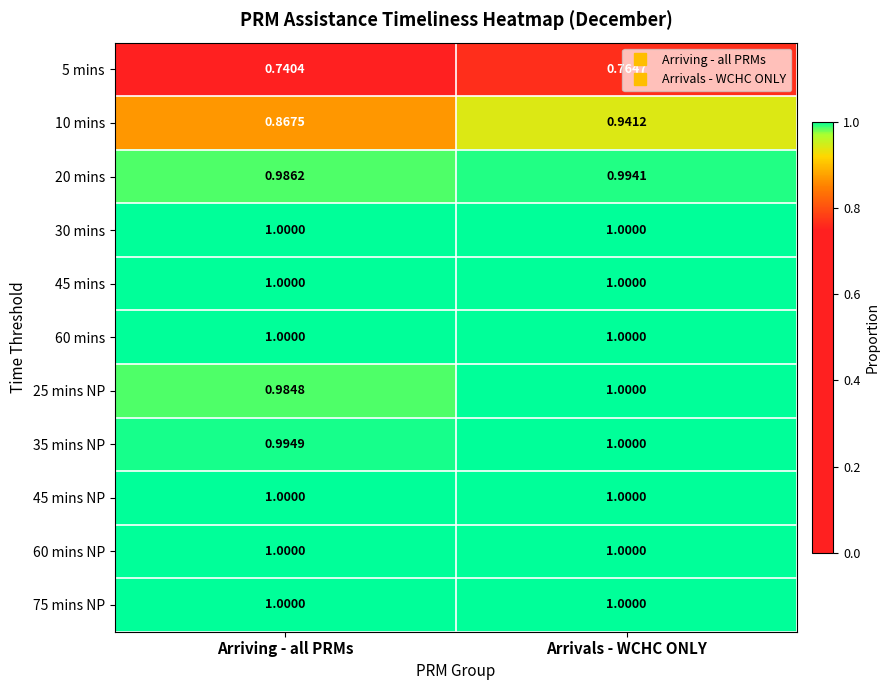

Which label corresponds to the smallest value in the chart?

Arriving - all PRMs